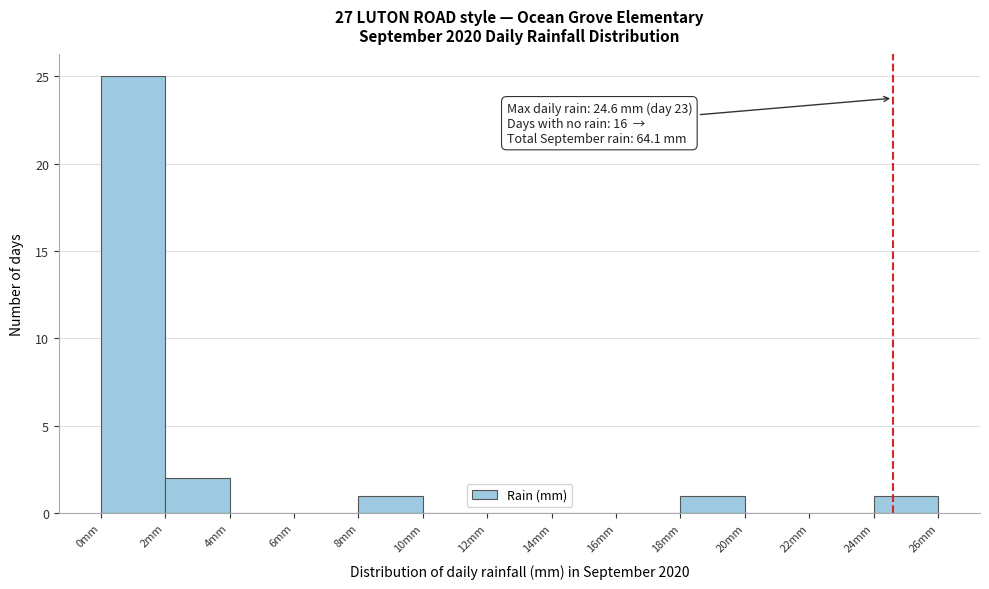

Over which range of the x-axis is the bar tallest?

0 to 2